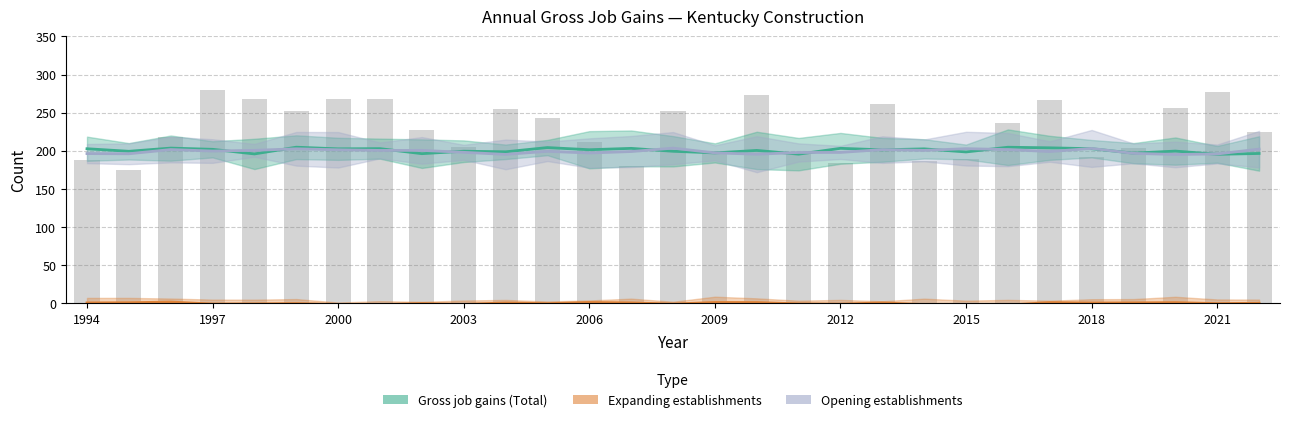

The Opening establishments series shows 300 at 1996. True or false?

False